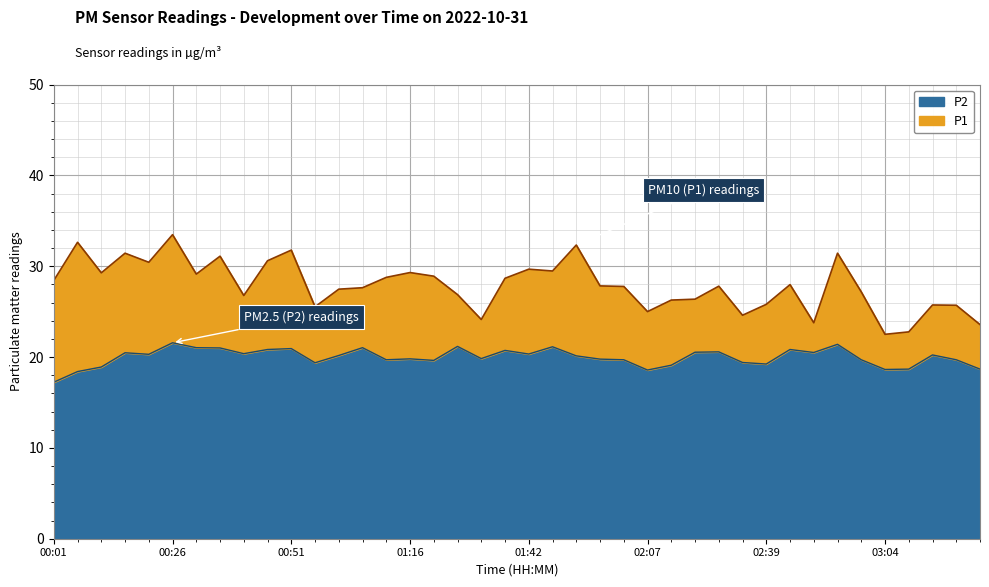

Where does the P1 series first go above 27?

00:01